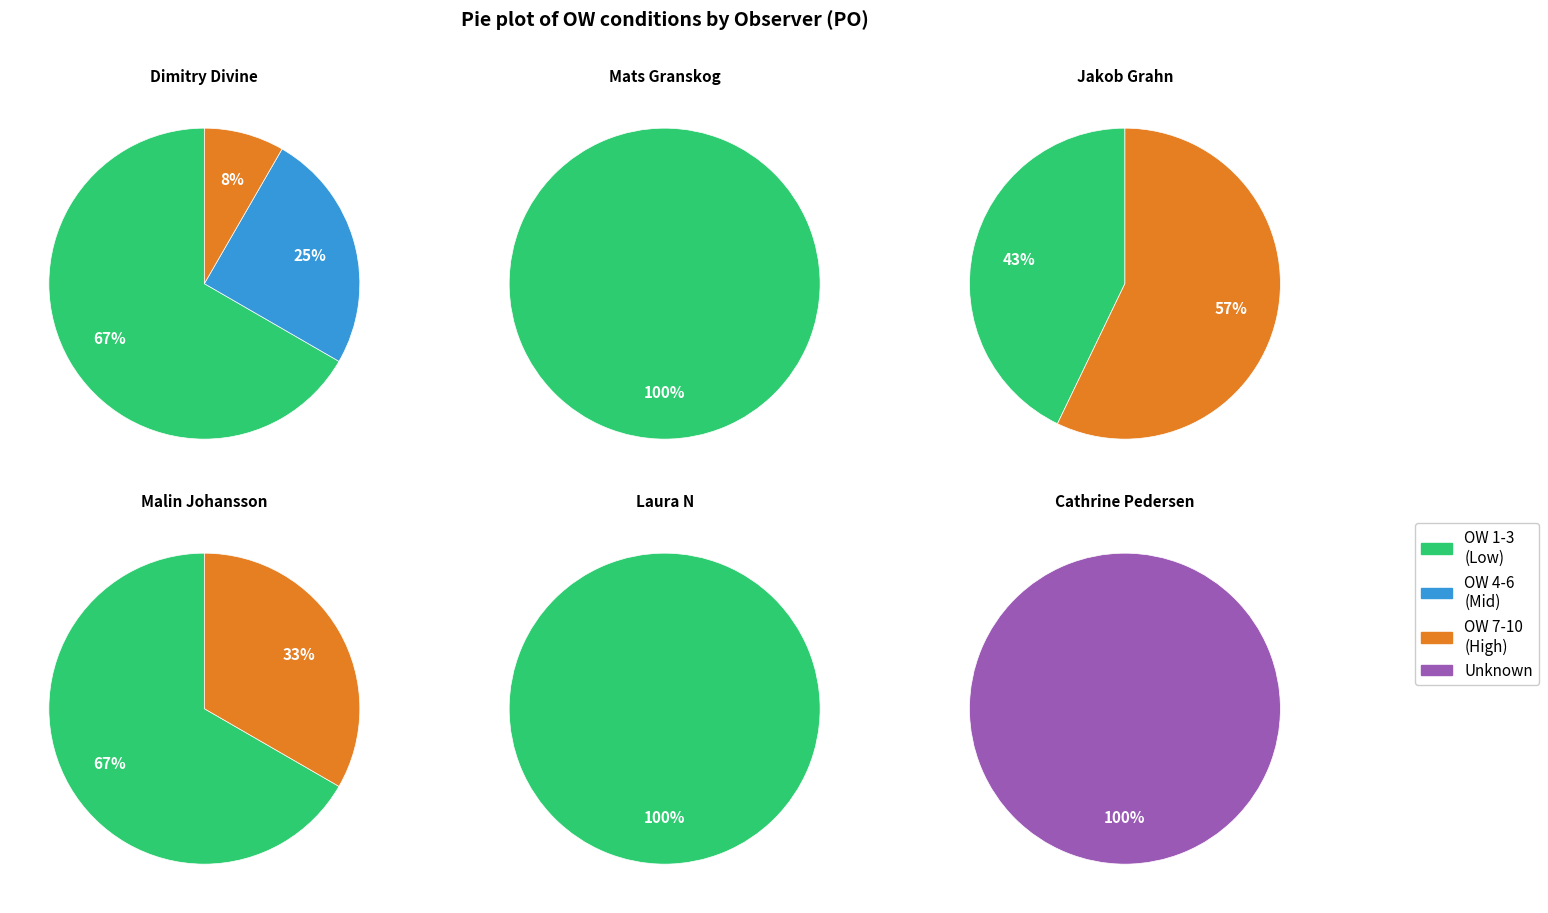

Does Cathrine Pedersen account for over 50% of the chart?

No